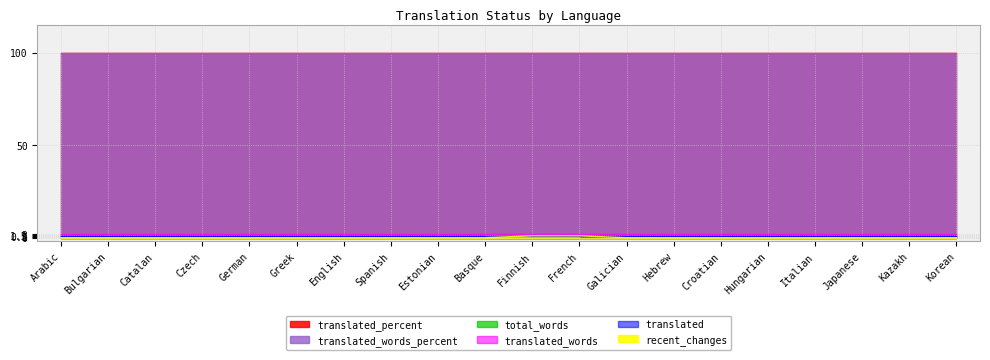

True or false: translated_words_percent has more than 1 points higher than both neighbors.

False